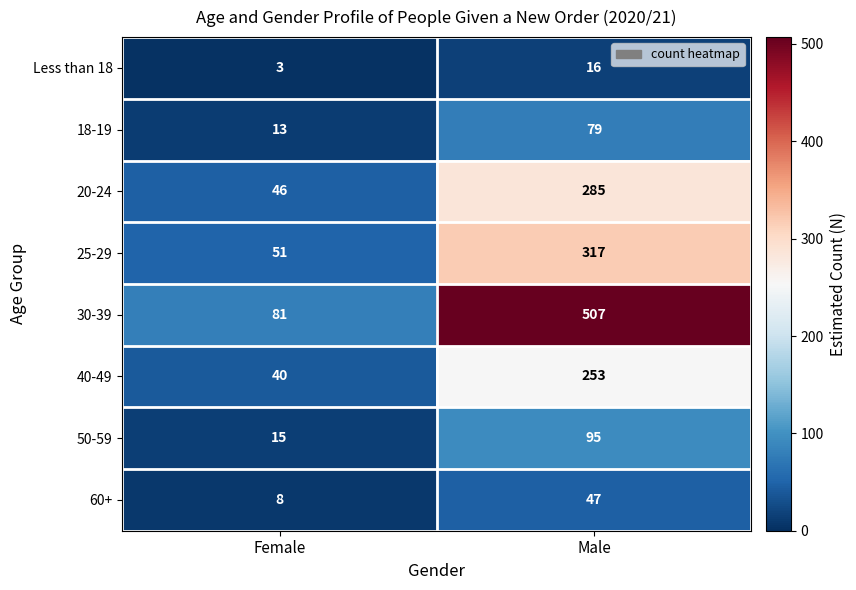

Read the 60+ value at Female, to the nearest 5.

10